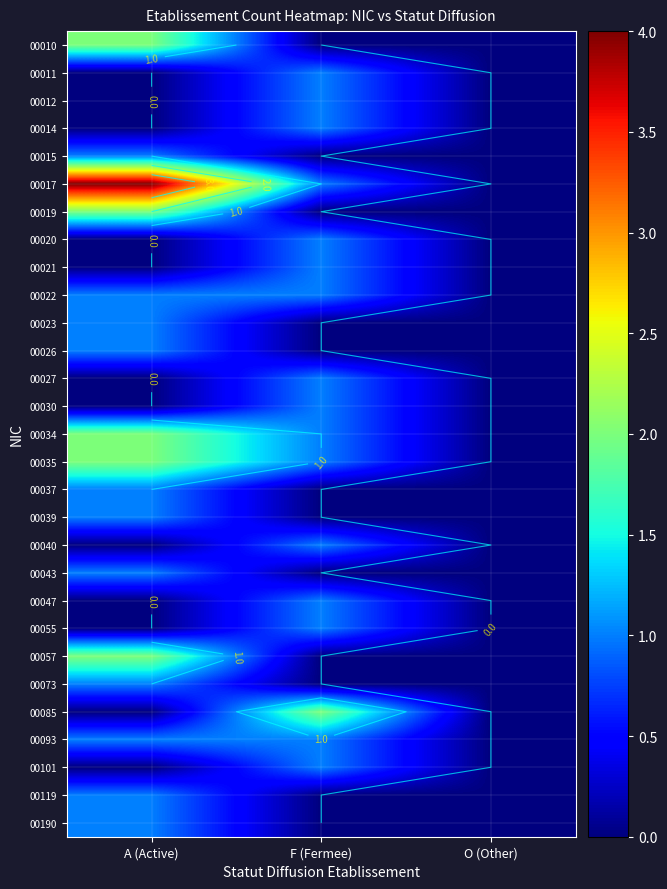

At which category does the chart reach its minimum across all series?

F (Fermee)